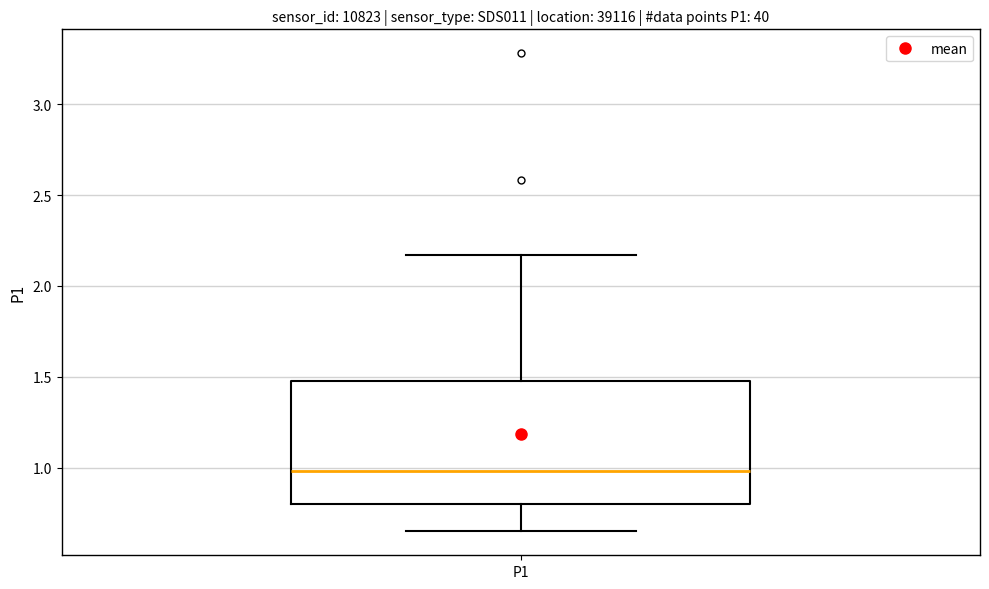

Transcribe this box plot: give where the median line is, the range the box spans, and where the two whiskers end, as read against the y-axis. The values are not printed on the chart, so give them approximately, as read against the axis.

median 1.00, box 0.80 to 1.50, whiskers 0.65 to 2.15